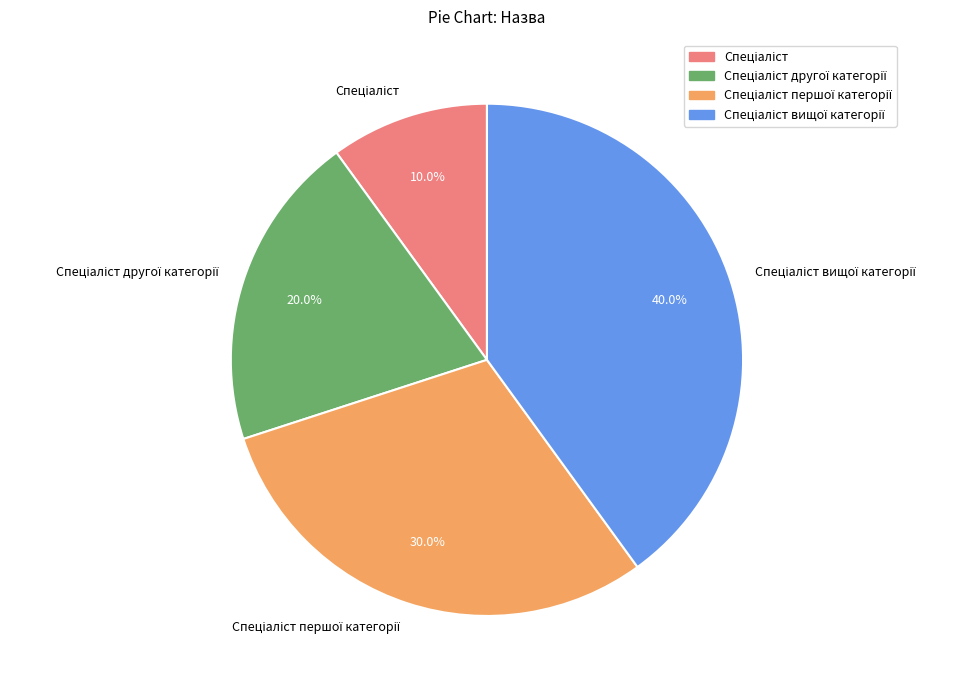

Is there a majority slice in this chart?

No